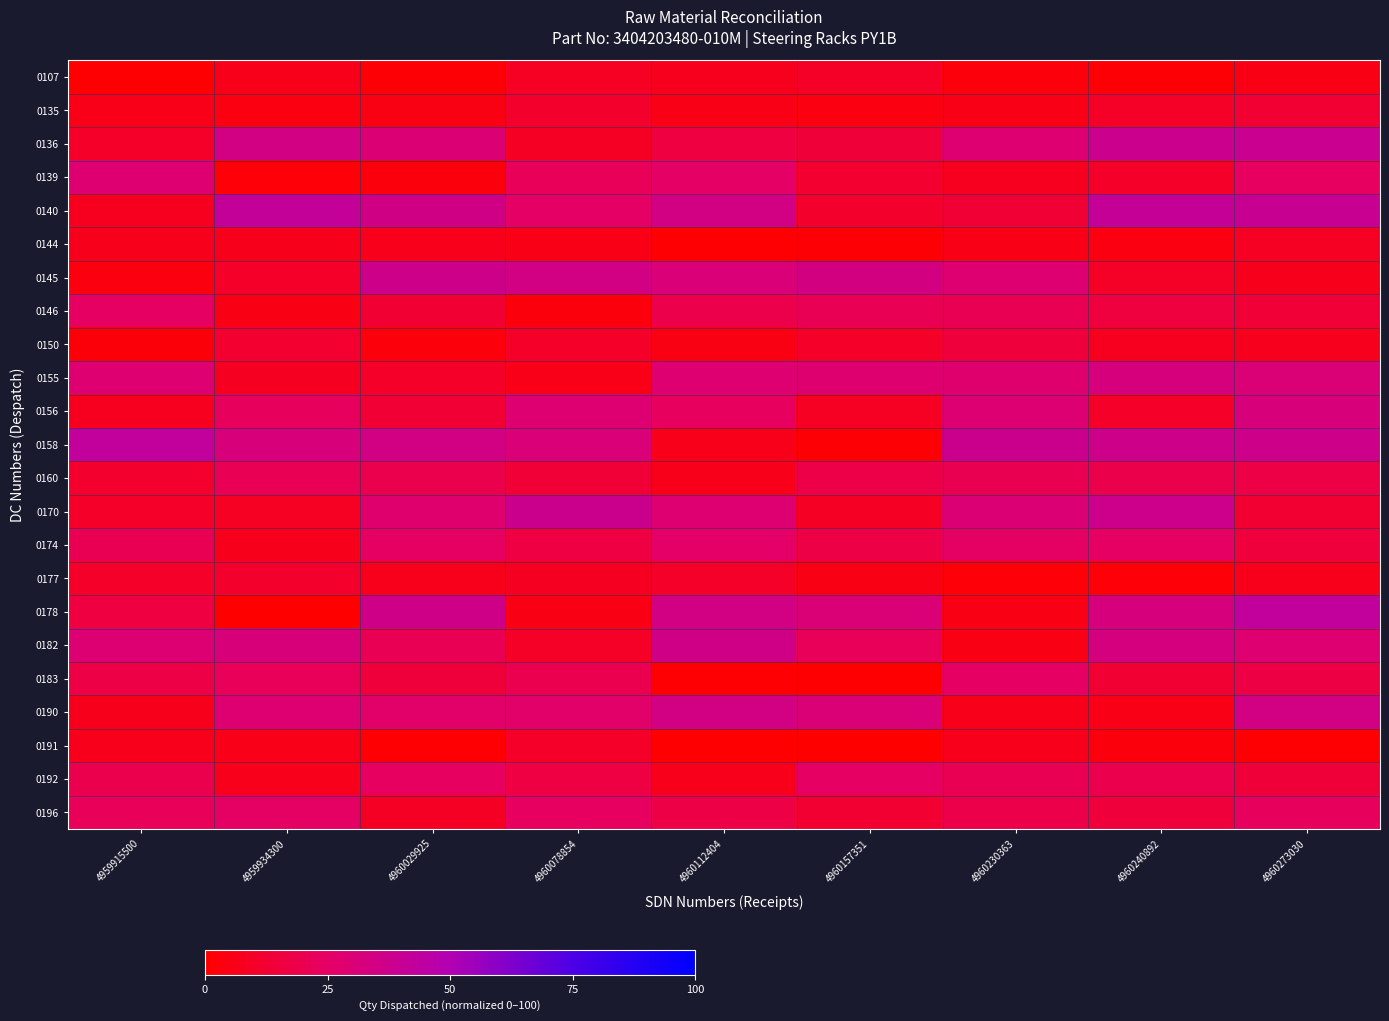

Between 4960240892 and 4960230363, which is larger?

4960230363